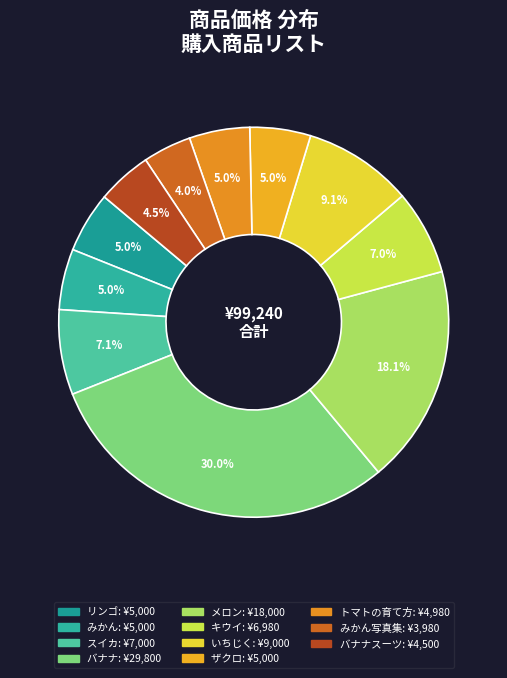

Which category has the smallest portion of the pie?

みかん写真集